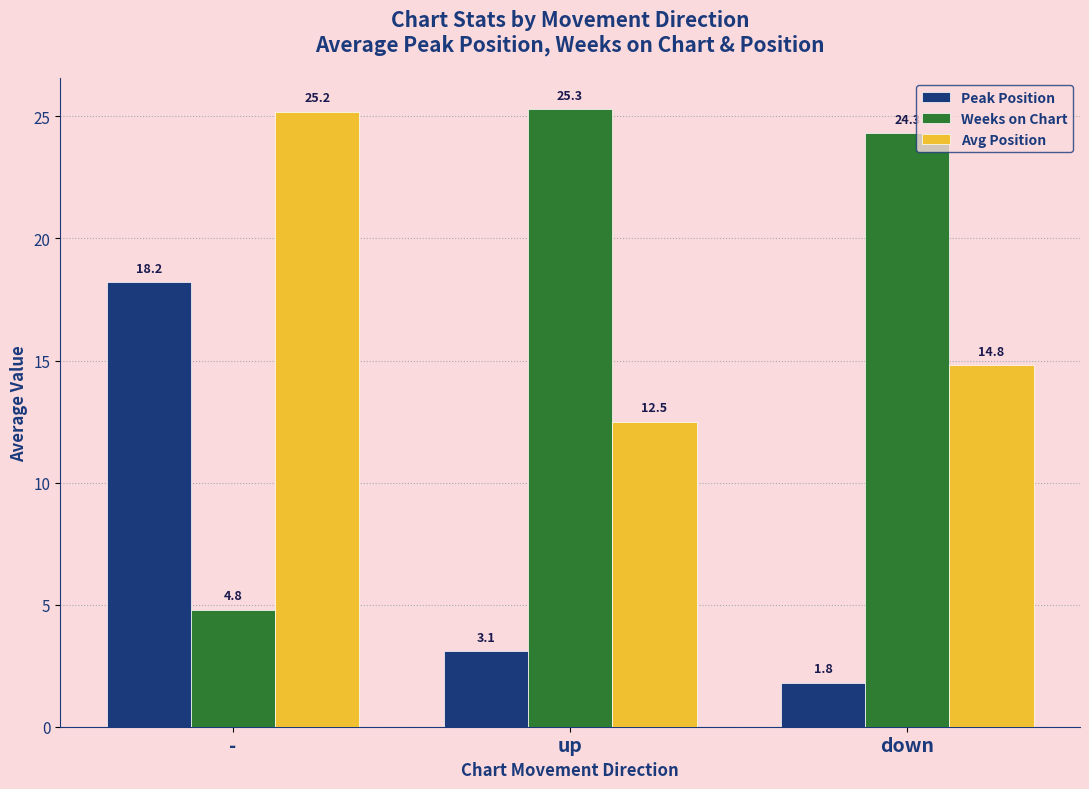

What are all the series names shown in the legend?

Peak Position, Weeks on Chart, Avg Position